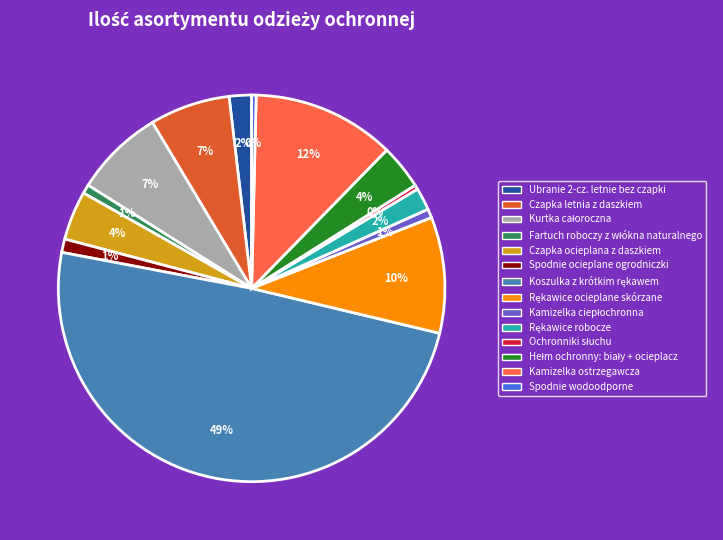

To the nearest percent, what is the difference between the largest and smallest slice percentages?

49%